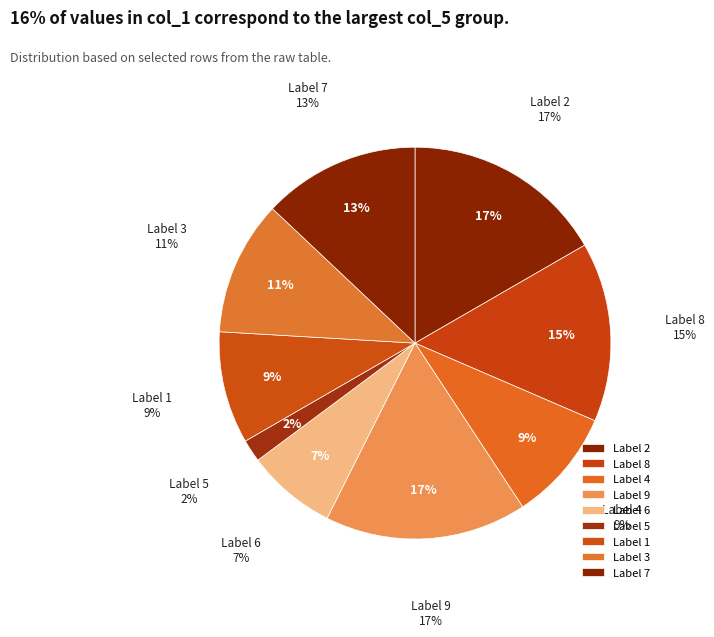

What is the smallest slice in the pie chart?

5